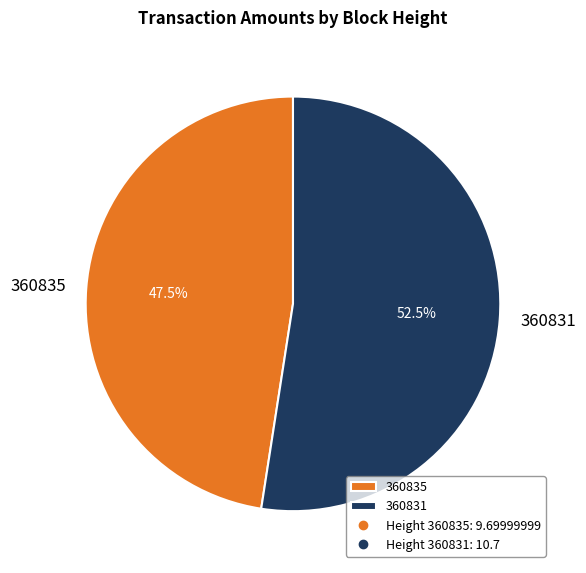

Count the number of slices in the pie.

2